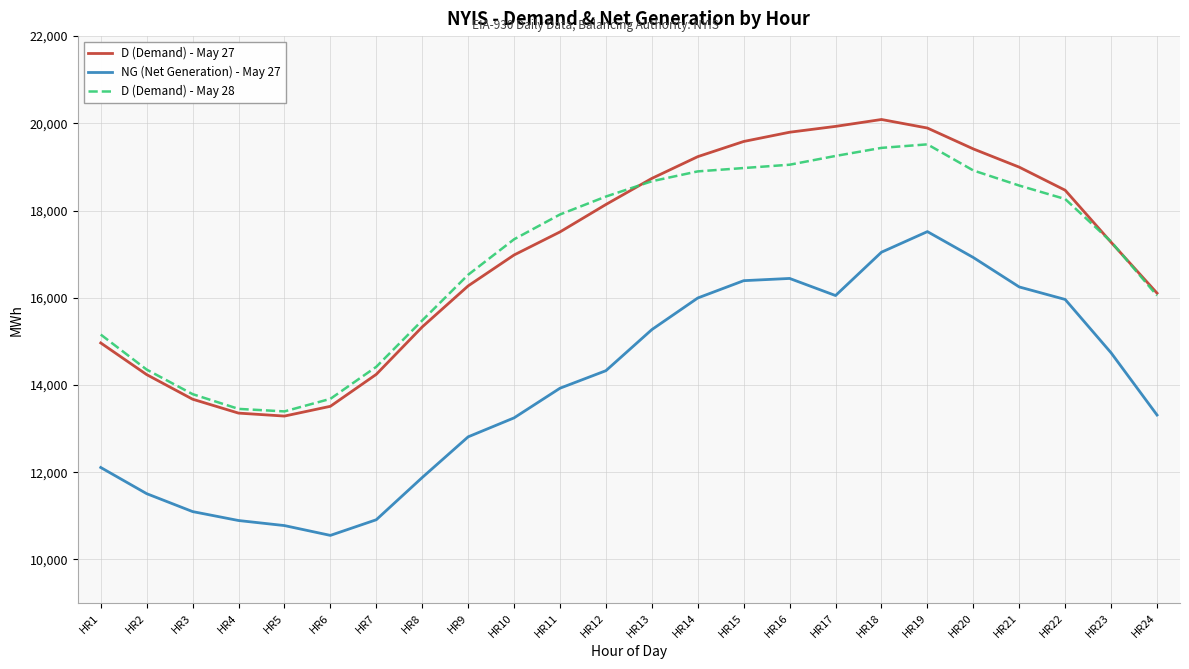

What is the sum of all D (Demand) - May 27 values?

409021